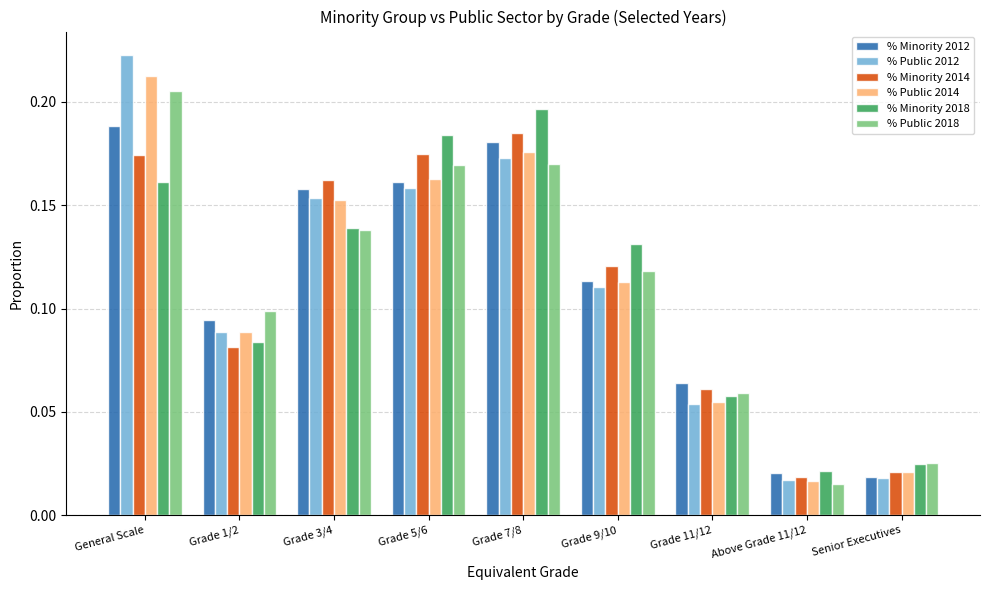

True or false: % Minority 2014 has a value of 0.1 at Grade 1/2.

True